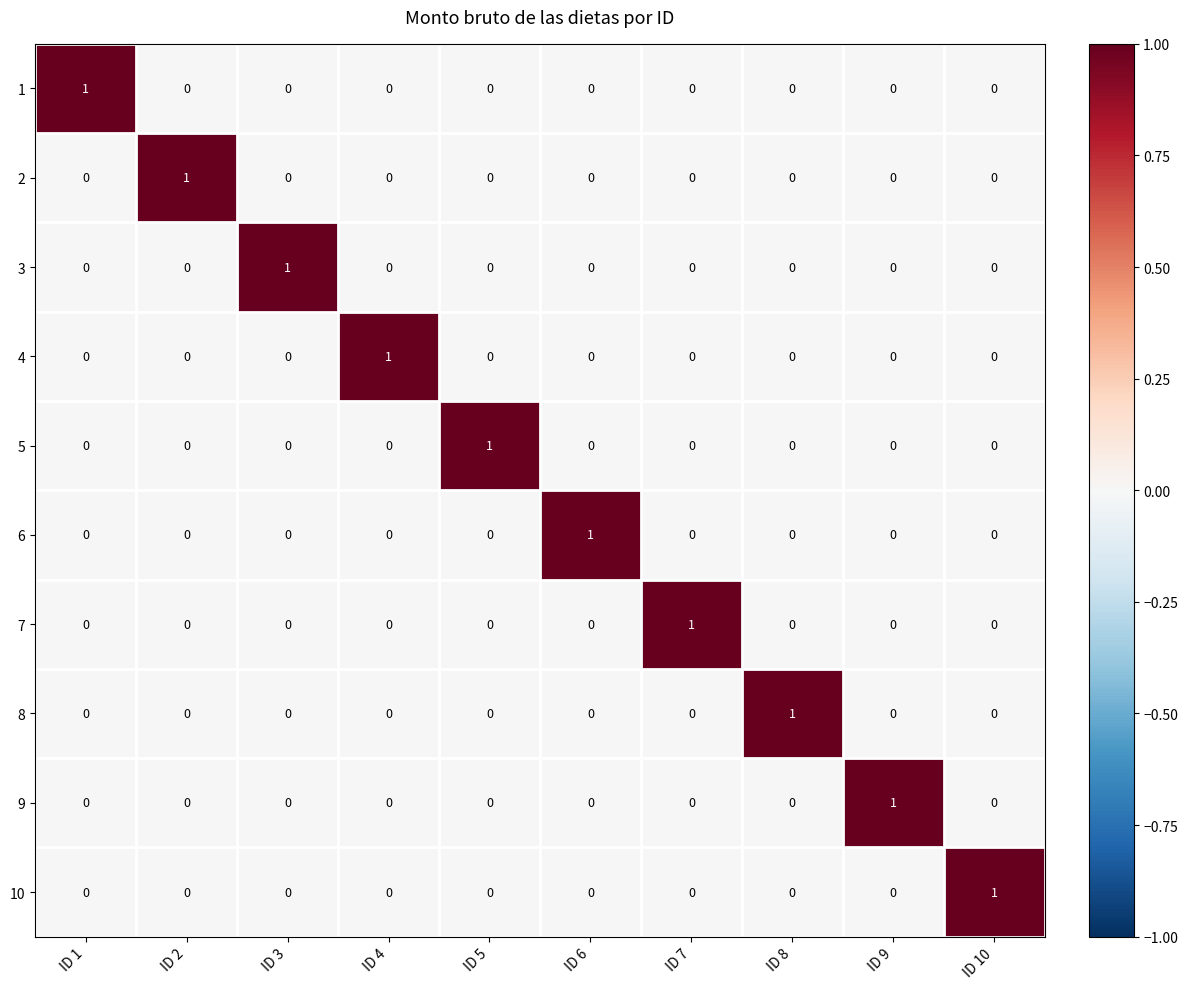

True or false: 6 has a value of 1 at ID 1.

False